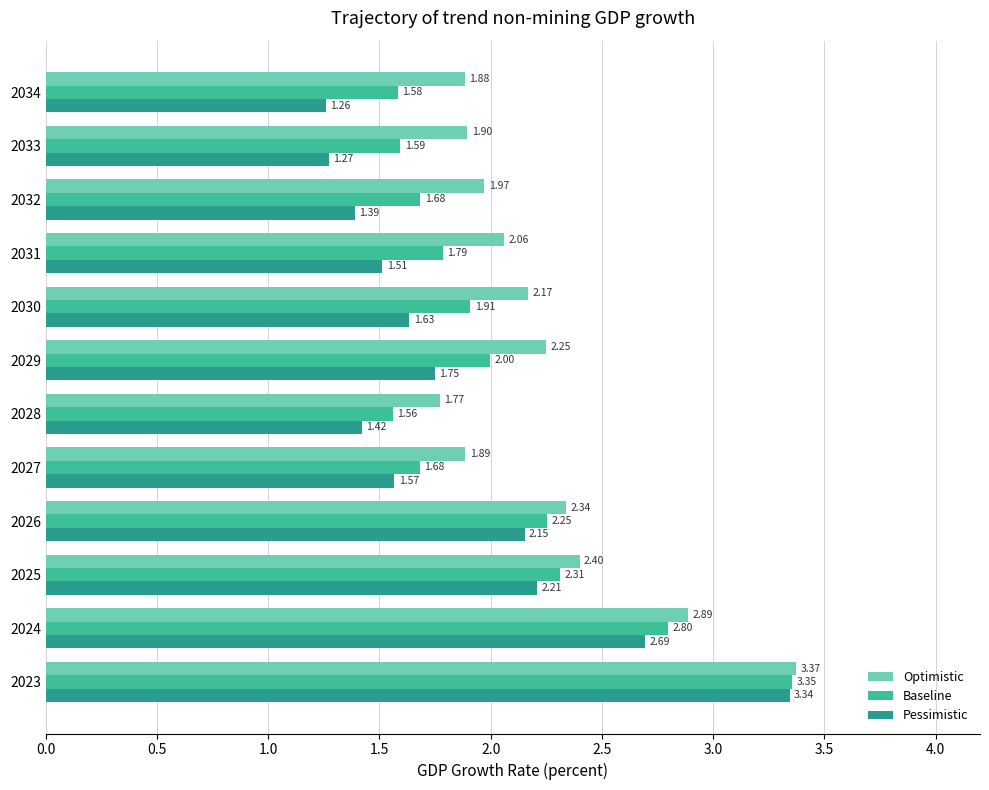

At how many categories does at least one series exceed 1?

12